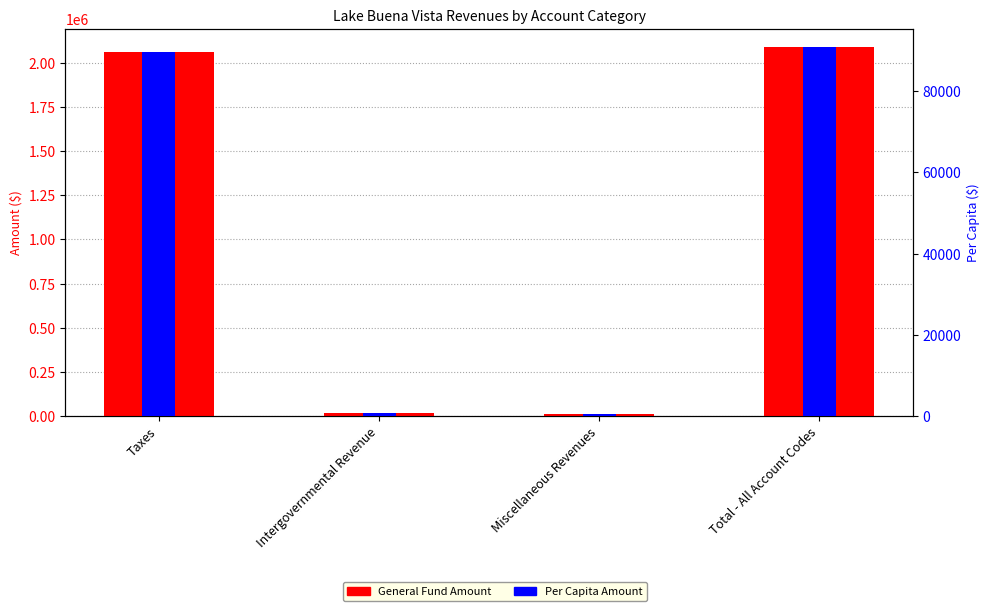

Rank the series by their maximum value, from highest to lowest.

General Fund Amount, Per Capita Amount